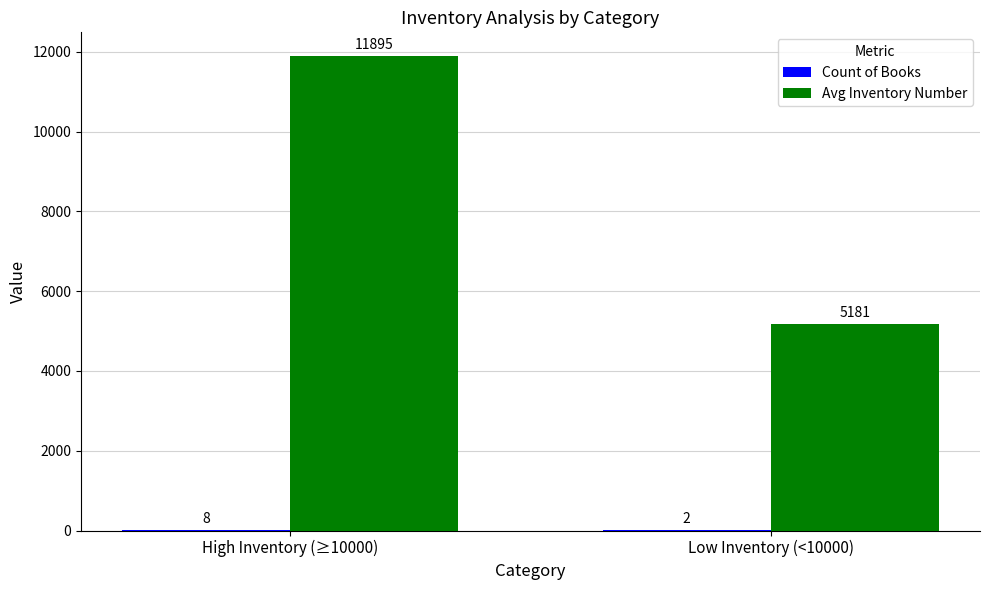

True or false: Avg Inventory Number has a value of 17724 at High Inventory (≥10000).

False